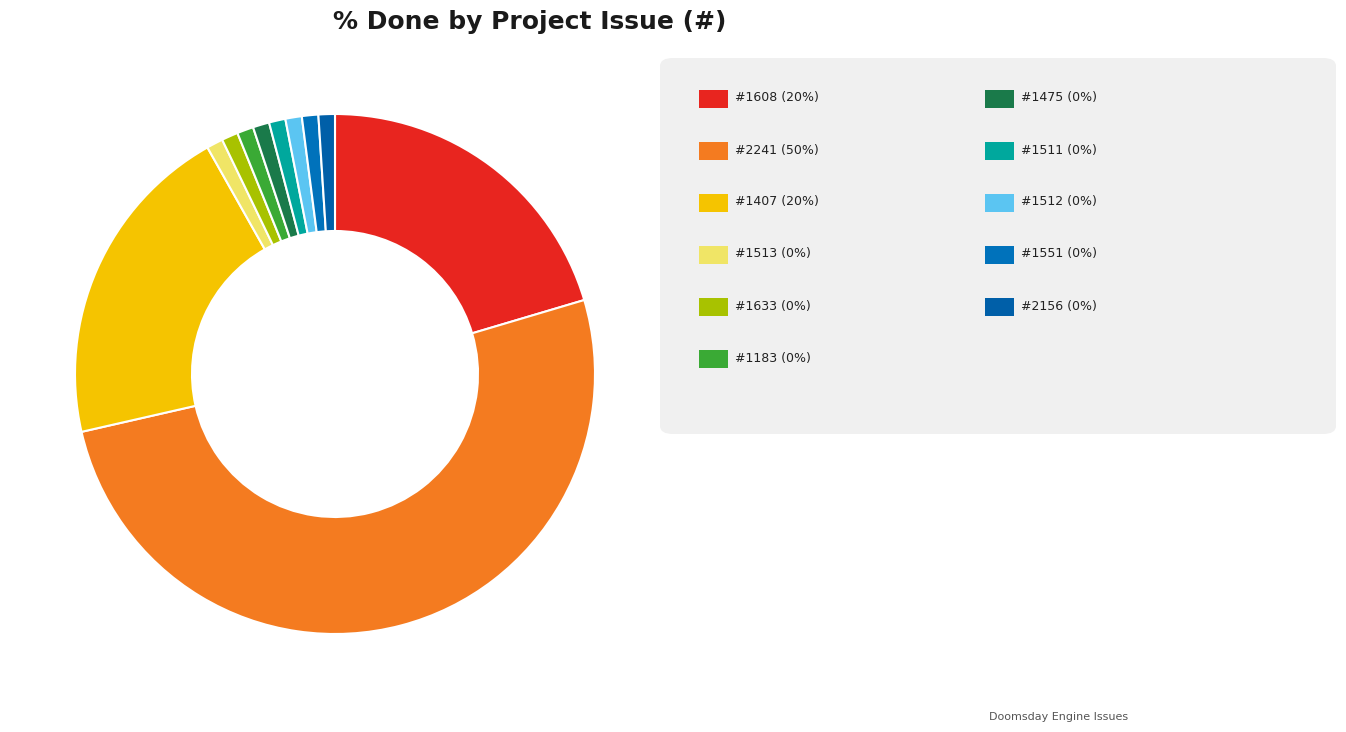

Which slice is the smallest?

1513